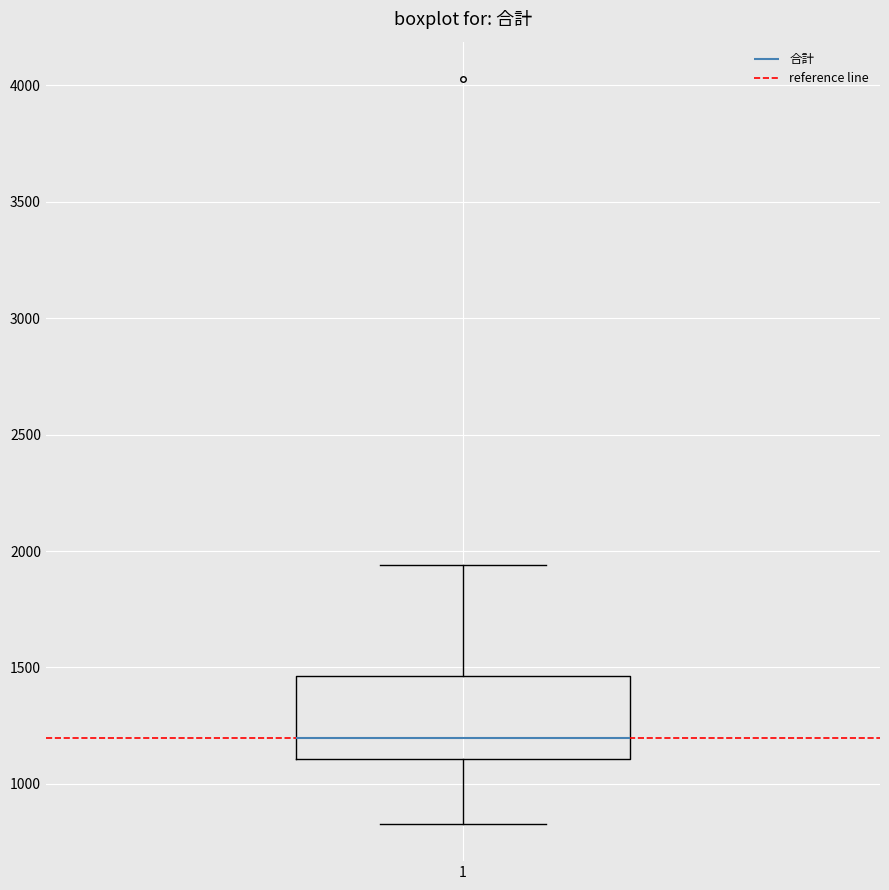

Read this box plot against the y-axis: the position of the median line, the range covered by the box, and the ends of both whiskers. The values are not printed on the chart, so give them approximately, as read against the axis.

median 1200, box 1100 to 1450, whiskers 850 to 1950